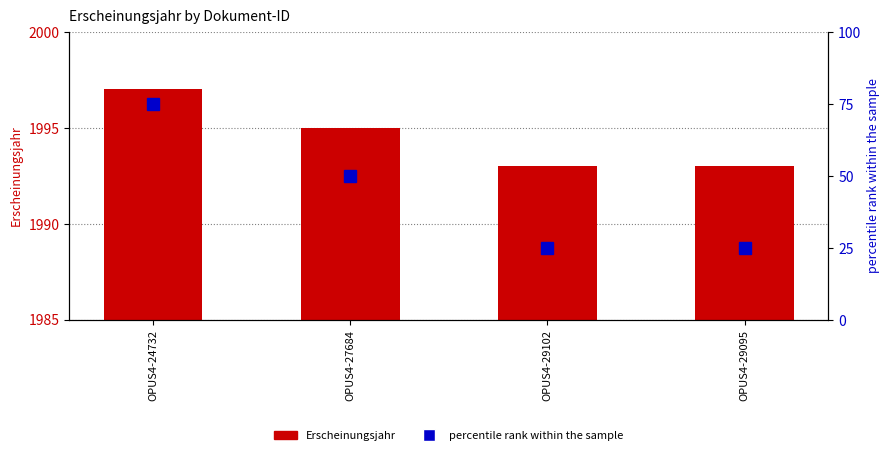

Reading left to right, transcribe all the data shown in this chart.

Erscheinungsjahr: OPUS4-24732=1997	OPUS4-27684=1995	OPUS4-29102=1993	OPUS4-29095=1993
percentile rank within the sample: OPUS4-24732=75	OPUS4-27684=50	OPUS4-29102=25	OPUS4-29095=25